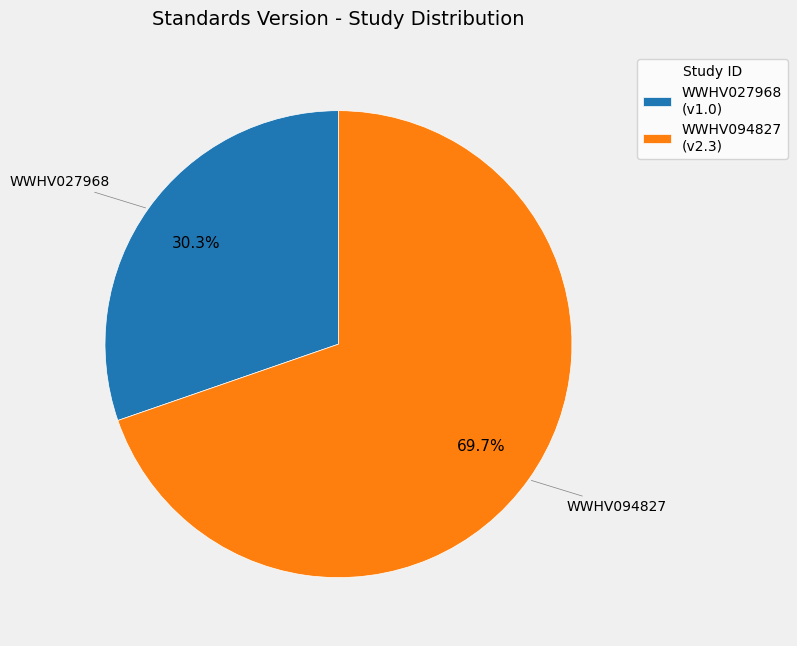

To the nearest percent, what is the difference between the largest and smallest slice percentages?

39%